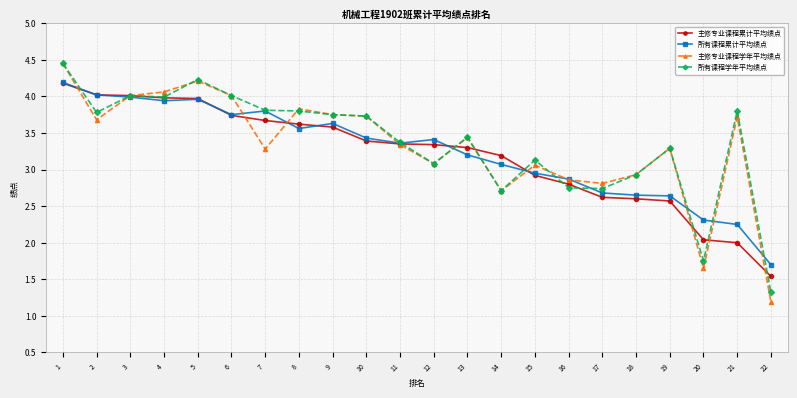

Is it true that 所有课程累计平均绩点 equals 4.6 at 19?

False